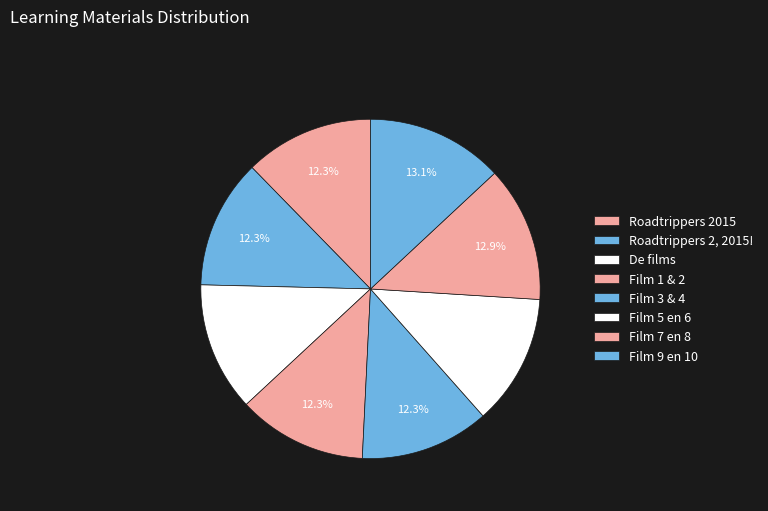

Count the number of slices in the pie.

8